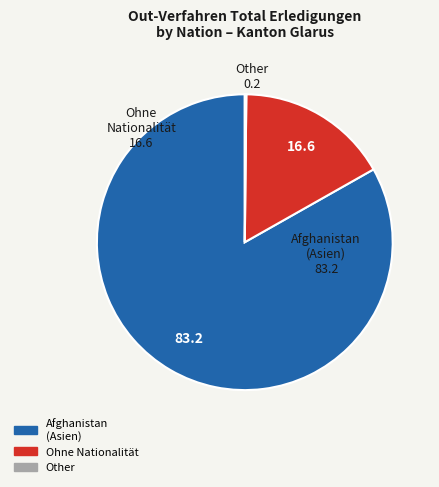

Which category has the biggest portion of the pie?

Afghanistan (Asien)